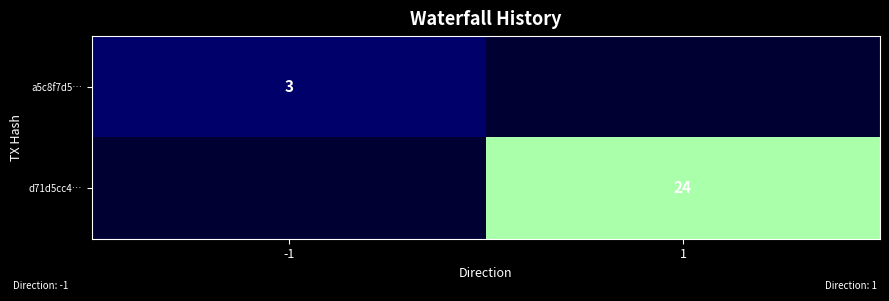

Is it true that a5c8f7d5… equals 3 at -1?

True